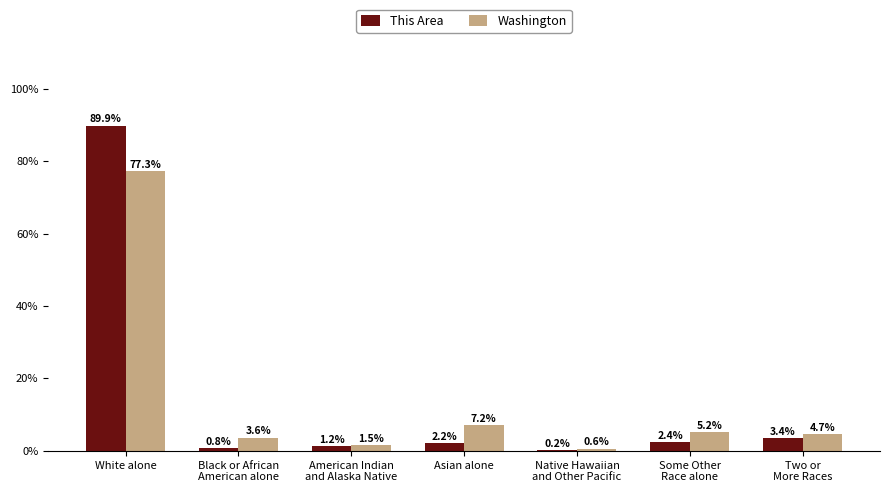

Which series has the widest spread of values?

This Area